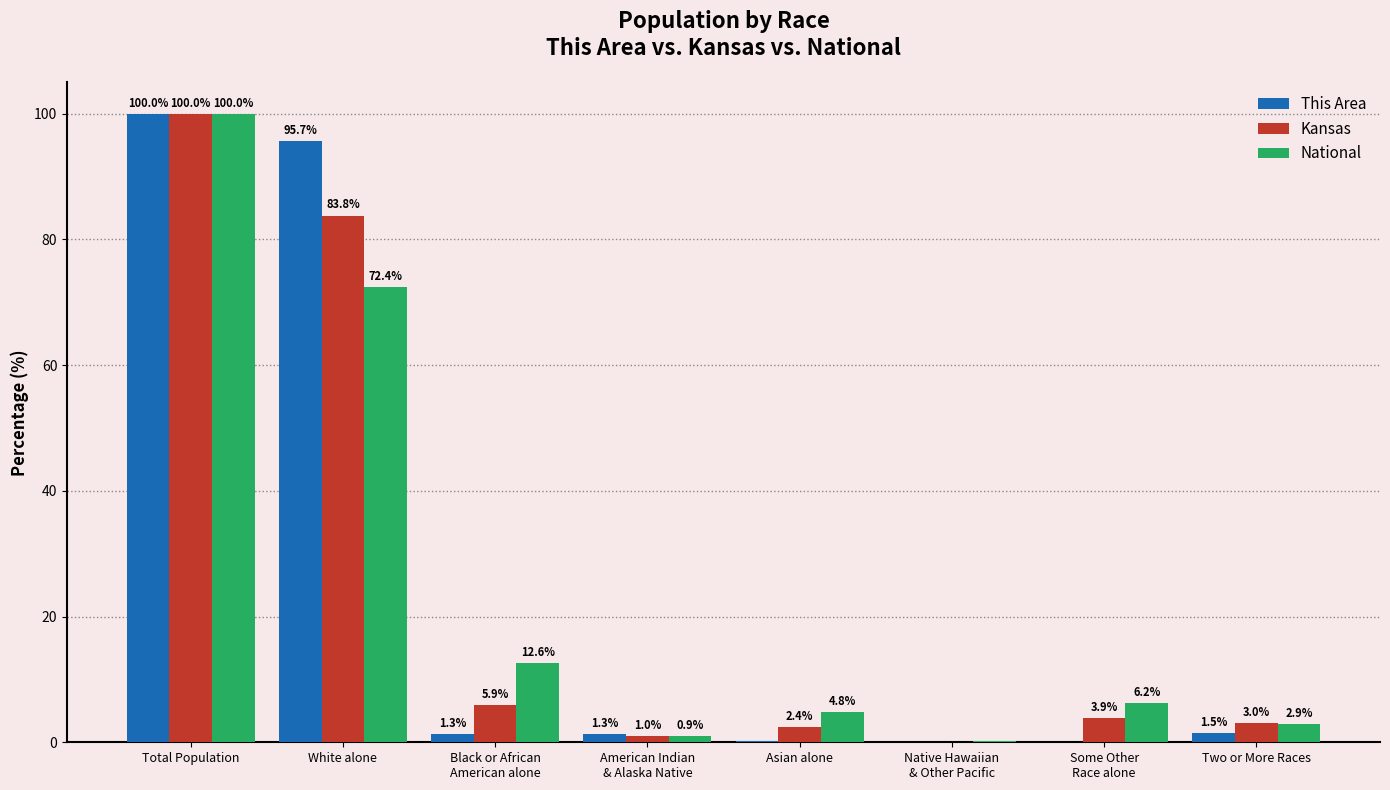

Between Asian alone and Two or More Races, which series saw the biggest shift?

National